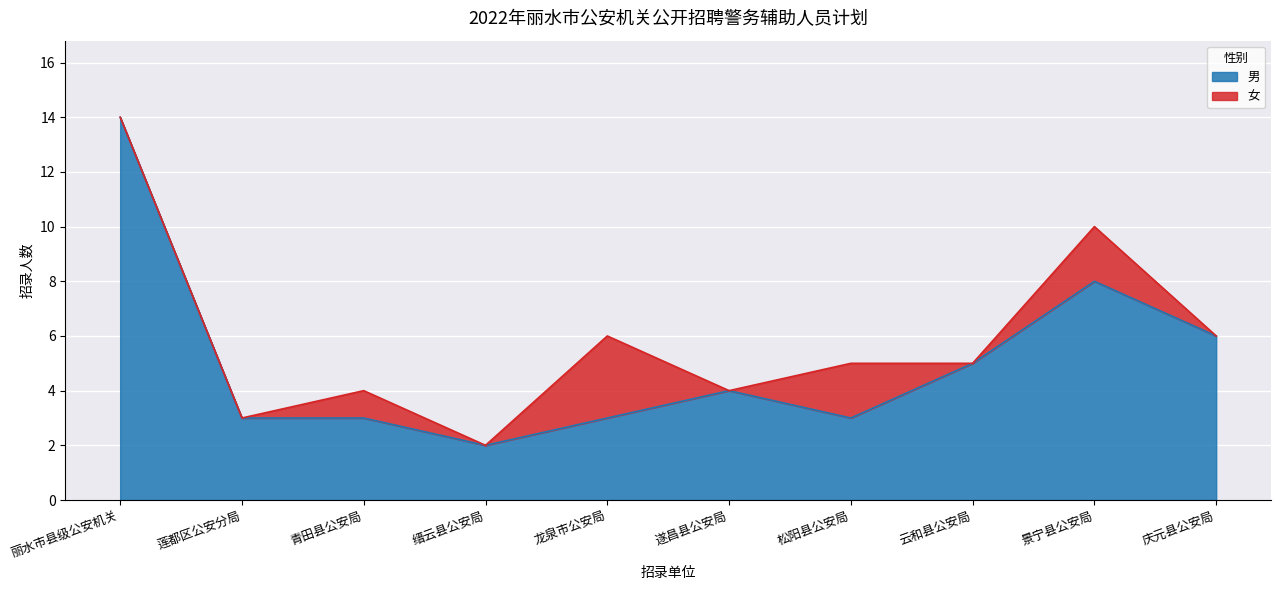

Reading left to right, extract all data points from this chart.

14	3	3	2	3	4	3	5	8	6